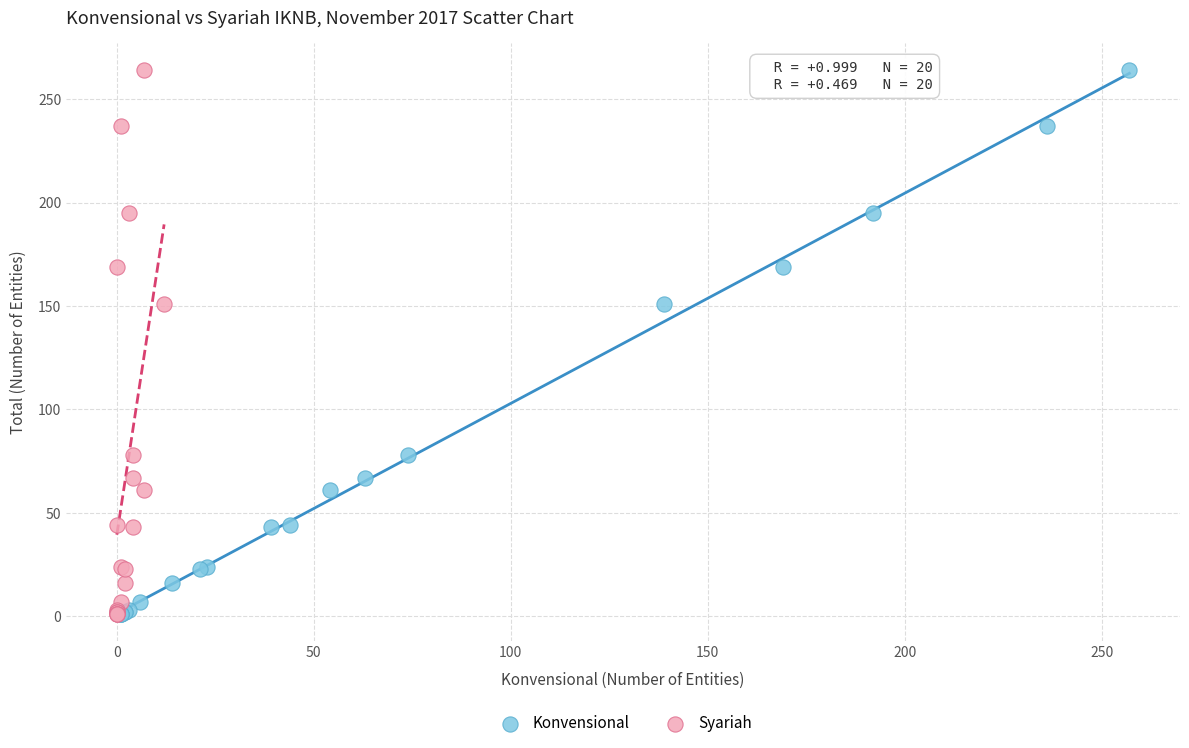

What are all the series names shown in the legend?

Konvensional, Syariah